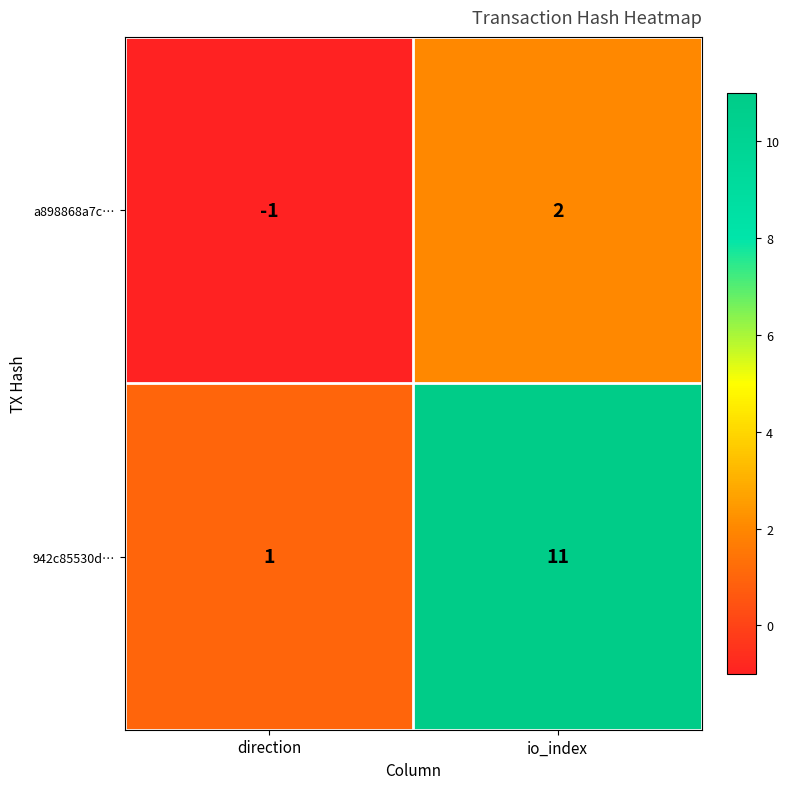

How many positive values does the a898868a7c… series have?

1